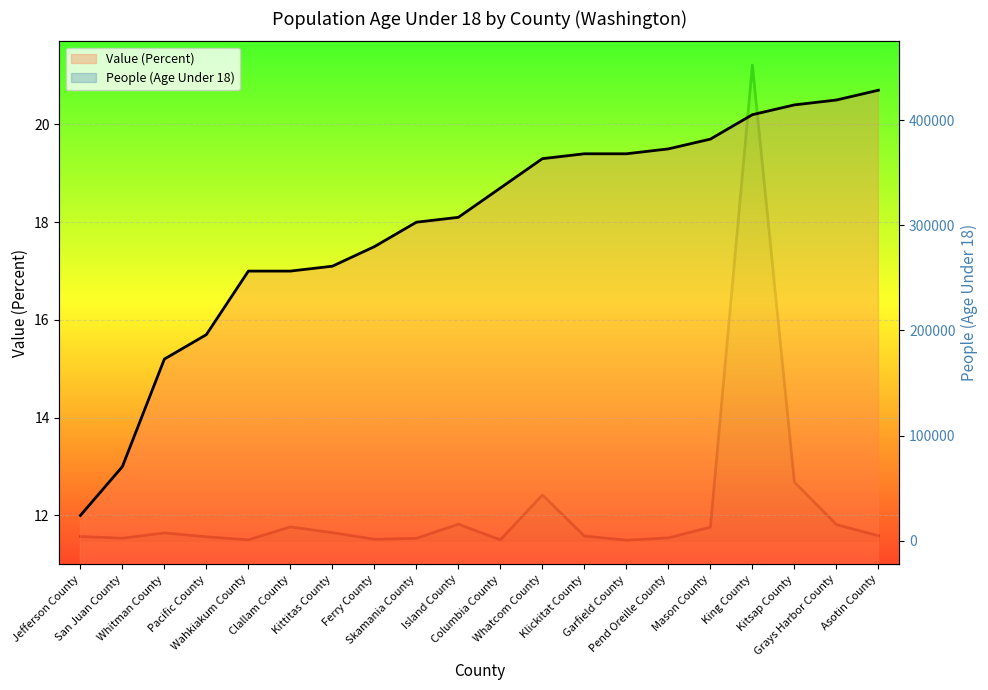

True or false: People (Age Under 18) has a value of 2586.6 at Kittitas County.

False